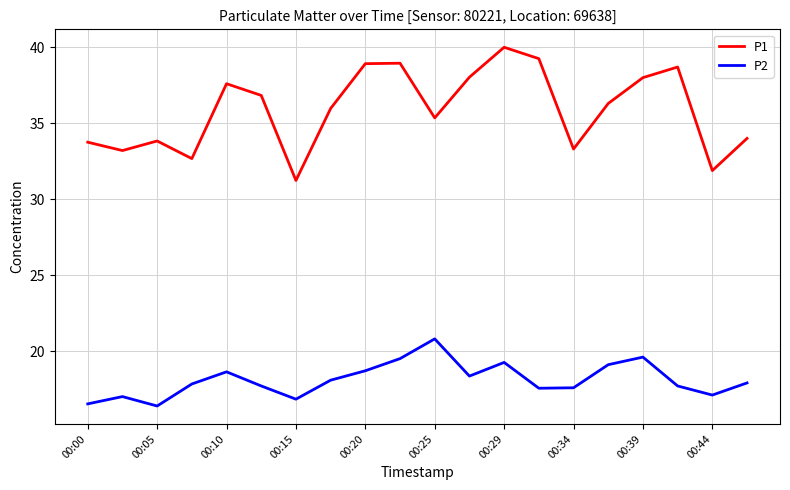

True or false: P1 and P2 intersect in this chart.

False